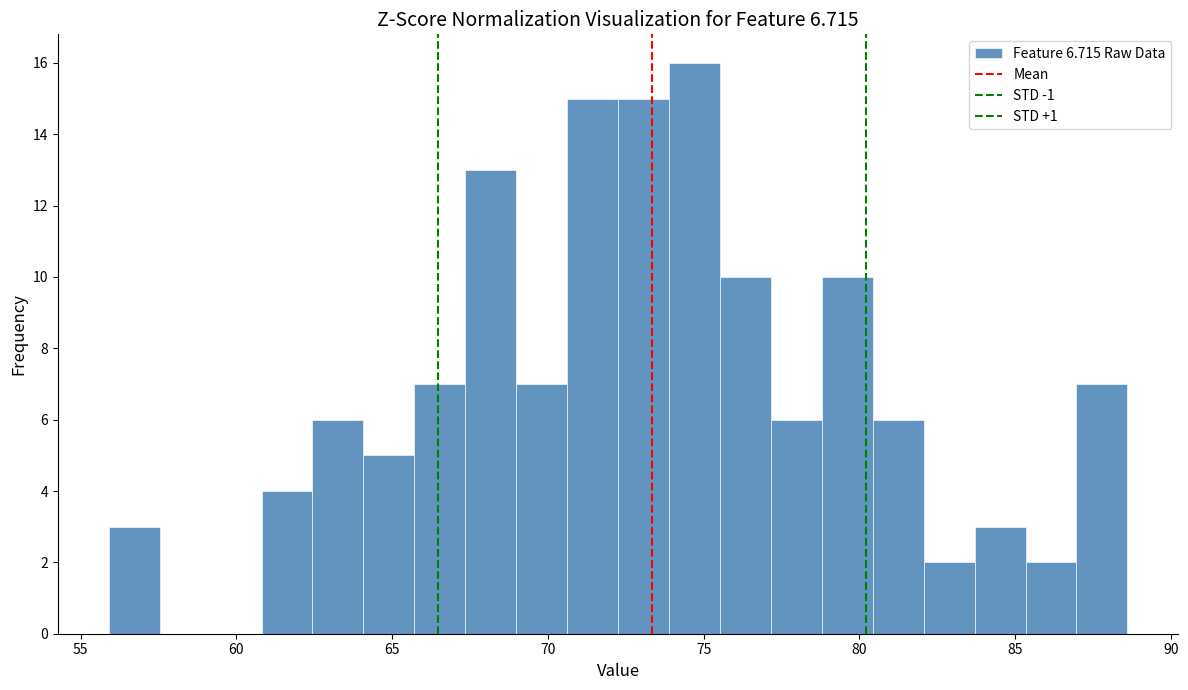

Around what value on the x-axis is the tallest bar? Give the approximate position of its centre, as read against the axis.

74.5